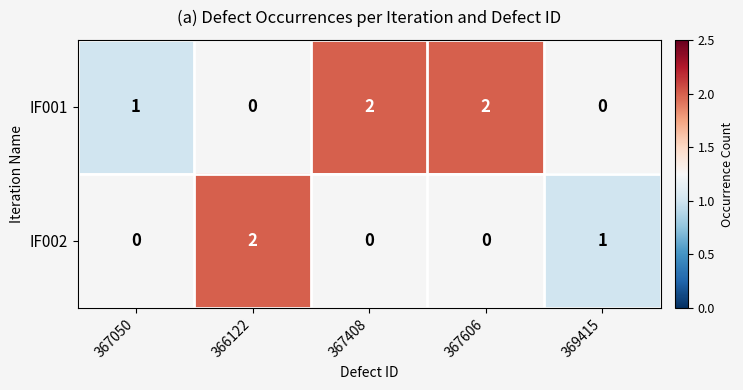

True or false: IF001 has a value of 2 at 367050.

False